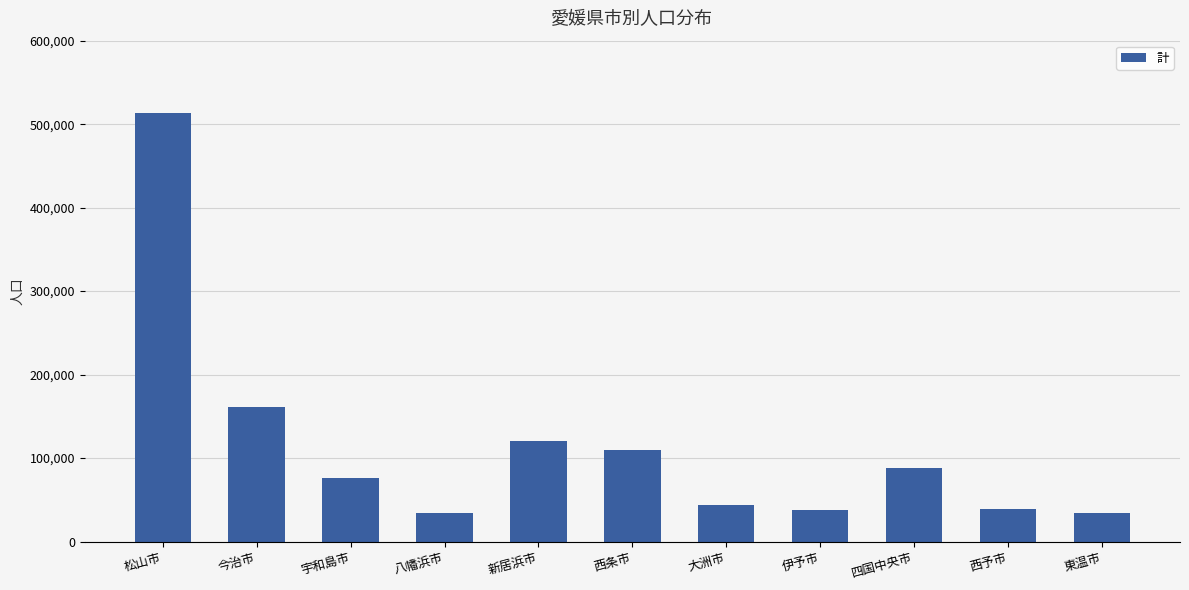

What is the value of the 8th bar from the left?

37348